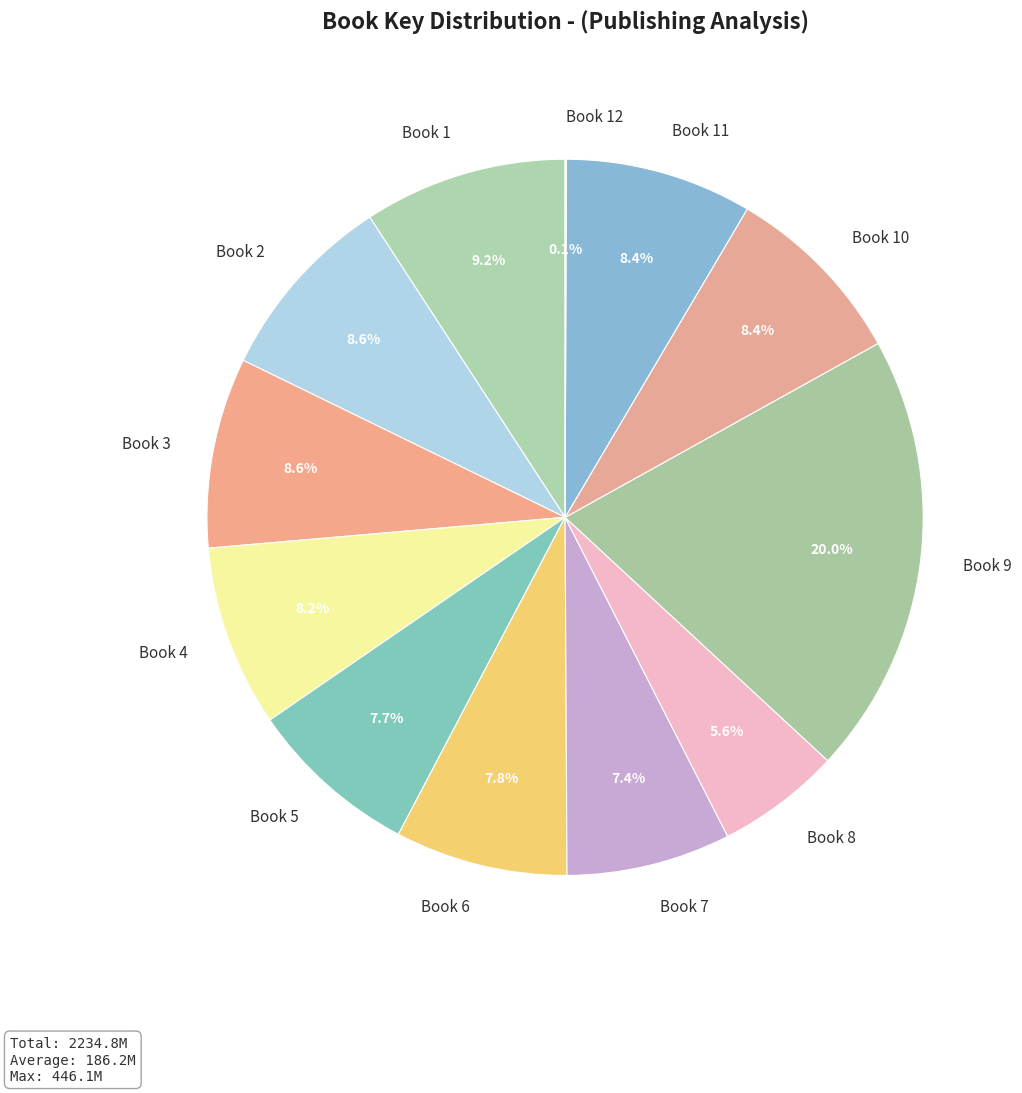

What is the ratio of the value at Book 5 to the value at Book 11?

0.9